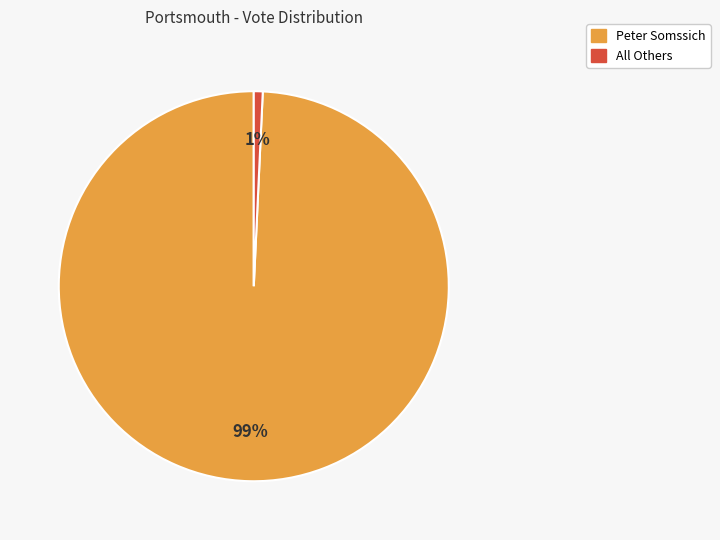

Is there any slice that represents more than half of the pie?

Yes